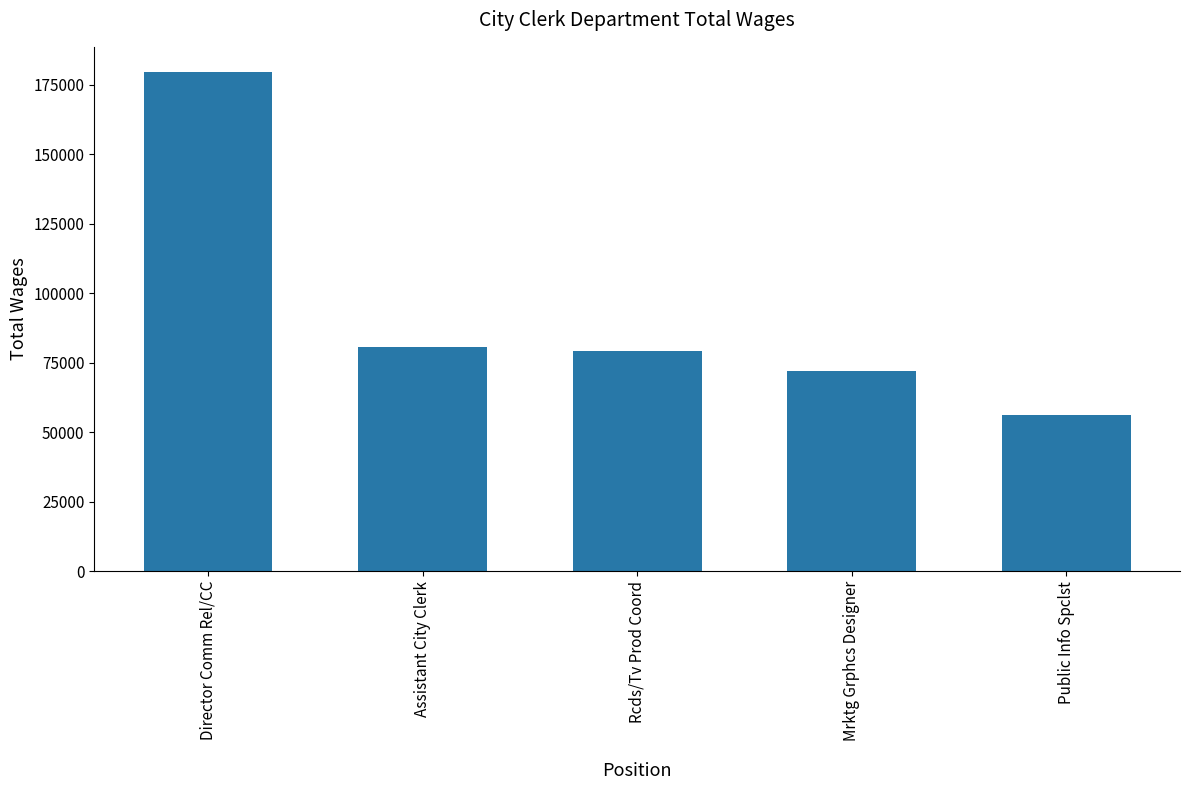

List the labels in order of value, largest first.

Director Comm Rel/CC, Assistant City Clerk, Rcds/Tv Prod Coord, Mrktg Grphcs Designer, Public Info Spclst